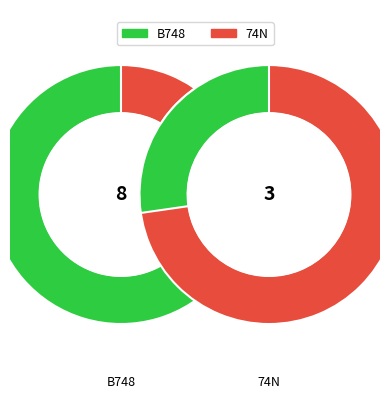

The 74N slice represents 27% of the pie. True or false?

True